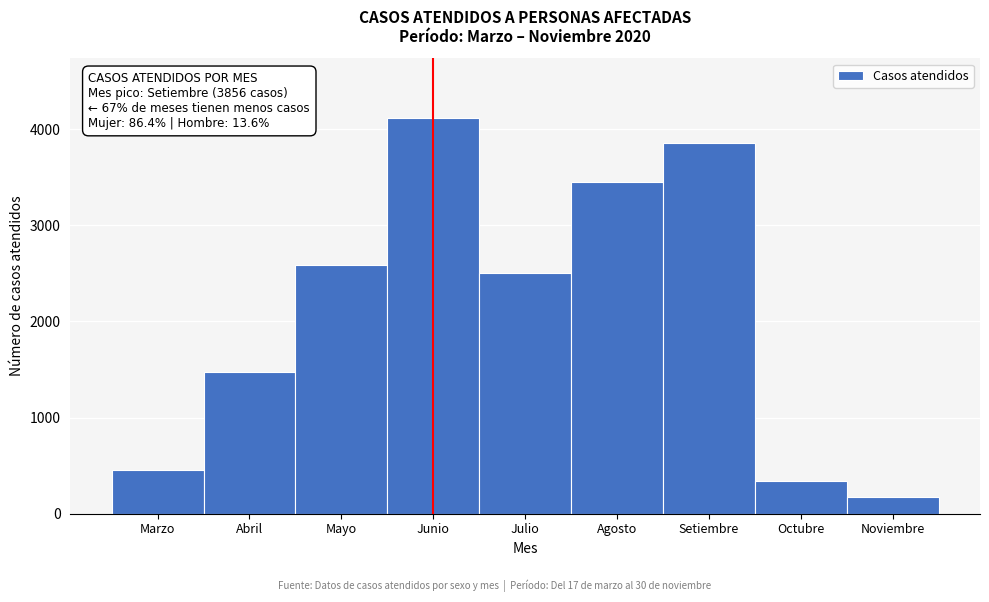

Reading right to left, transcribe all the data shown in this chart.

176	339	3856	3454	2505	4119	2582	1469	455